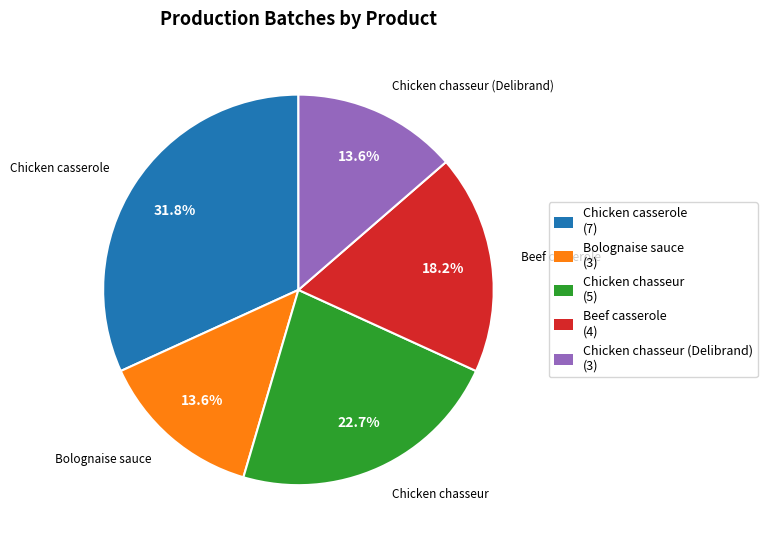

Does any single category account for the majority?

No